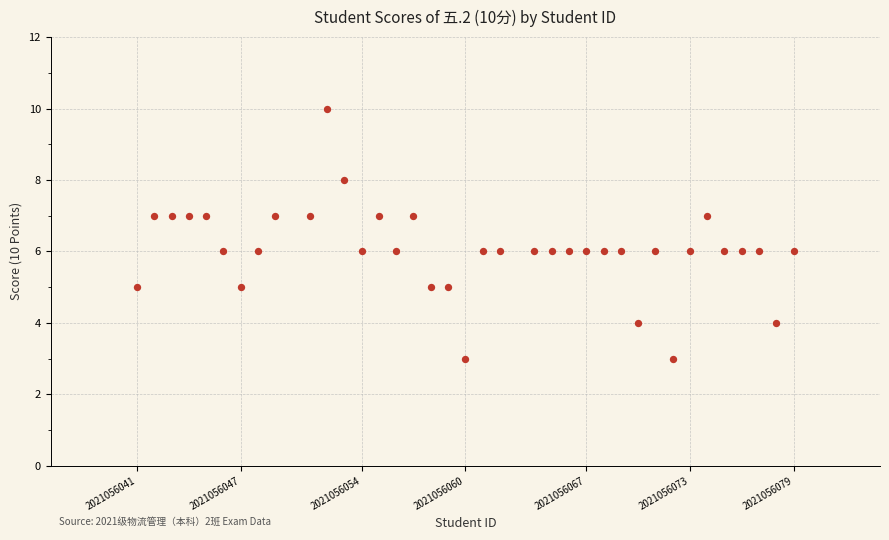

What is the range of Y values (max minus min)?

7